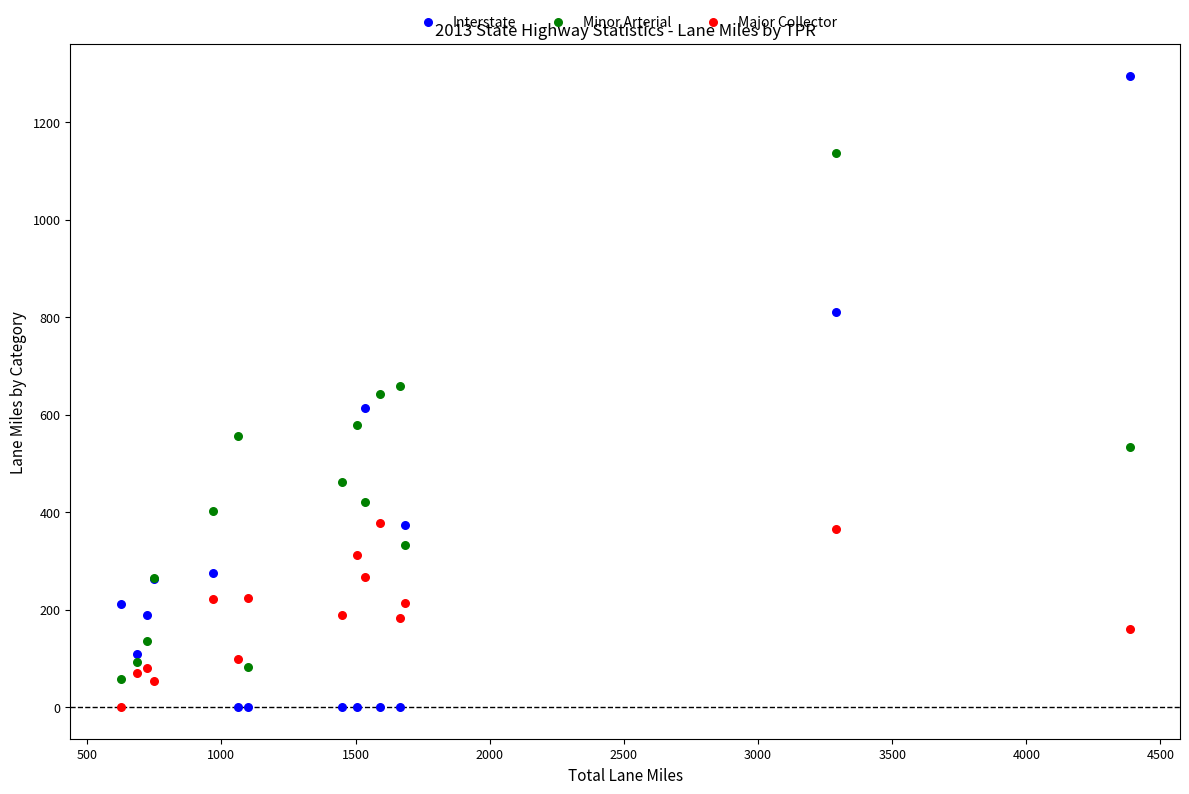

Which series reaches the maximum Y coordinate?

Interstate